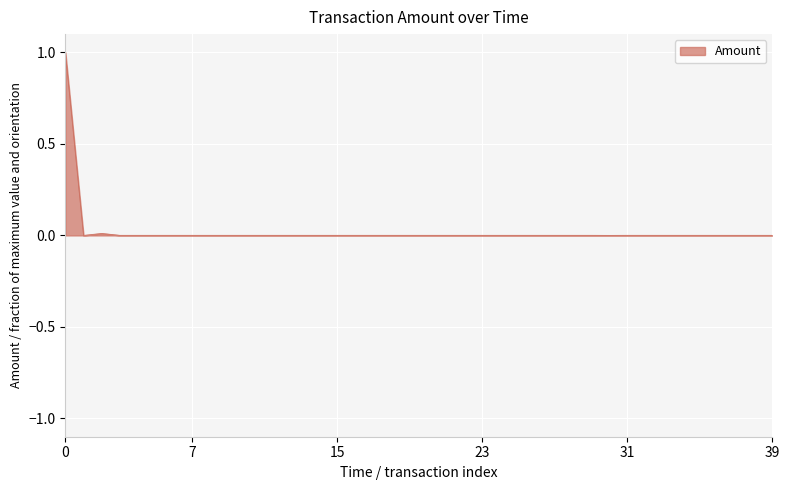

What is the greatest value displayed?

1.0